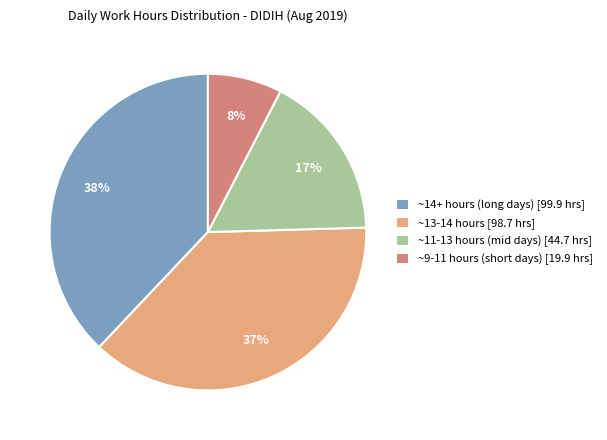

To the nearest percent, what percentage of the pie is ~9-11 hours (short days) [19.9 hrs]?

8%